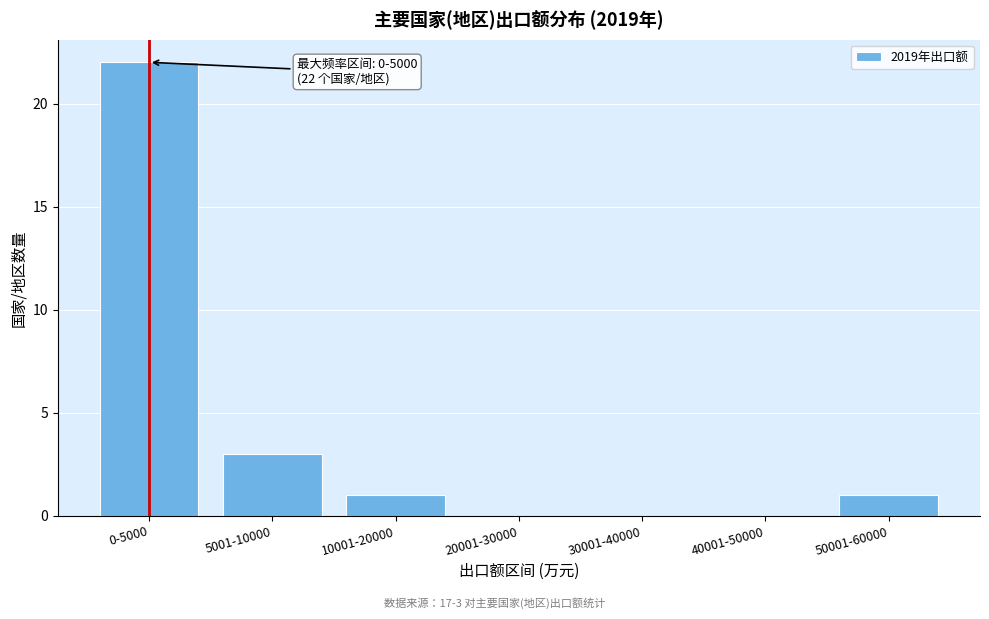

Reading left to right, extract all data points from this chart.

0-5000=22	5001-10000=3	10001-20000=1	20001-30000=0	30001-40000=0	40001-50000=0	50001-60000=1